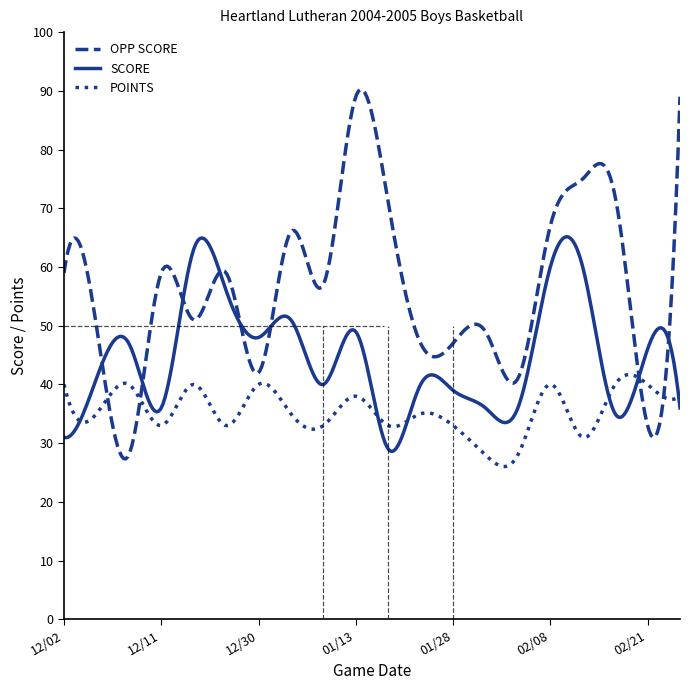

What is the maximum value shown in the chart?

90.2